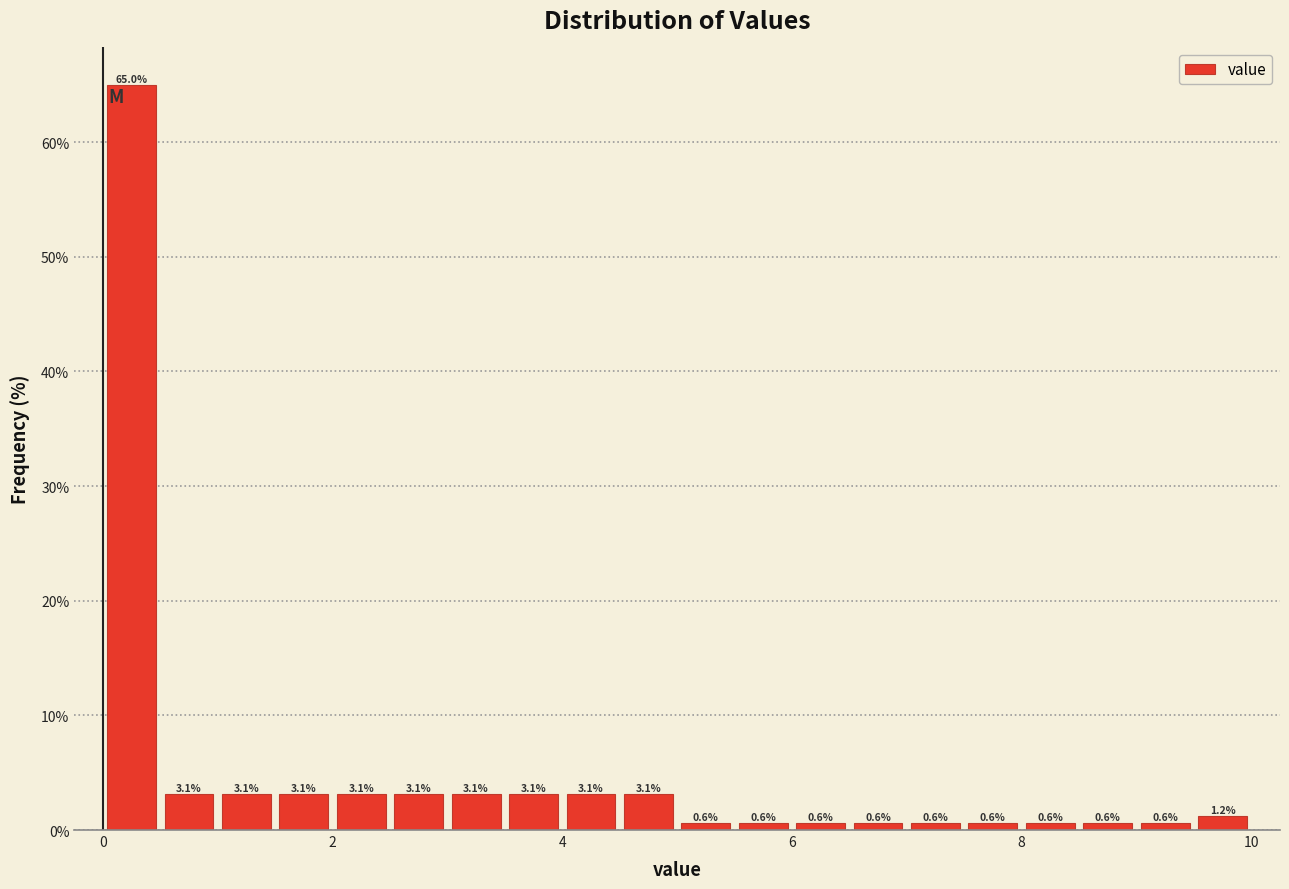

Around what value on the x-axis is the tallest bar? Give the approximate position of its centre, as read against the axis.

0.2